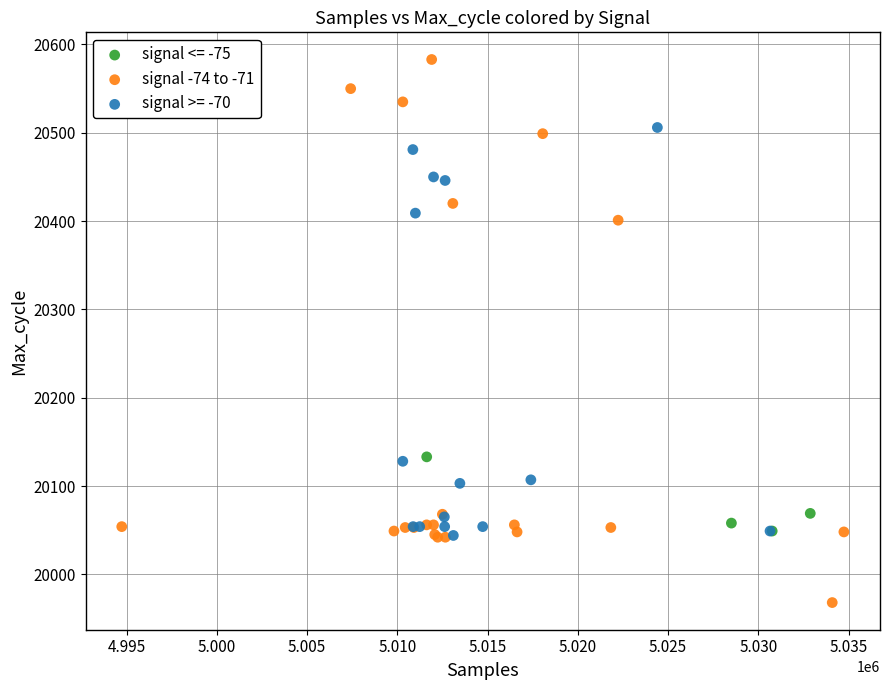

Which series reaches the maximum Y coordinate?

signal -74 to -71